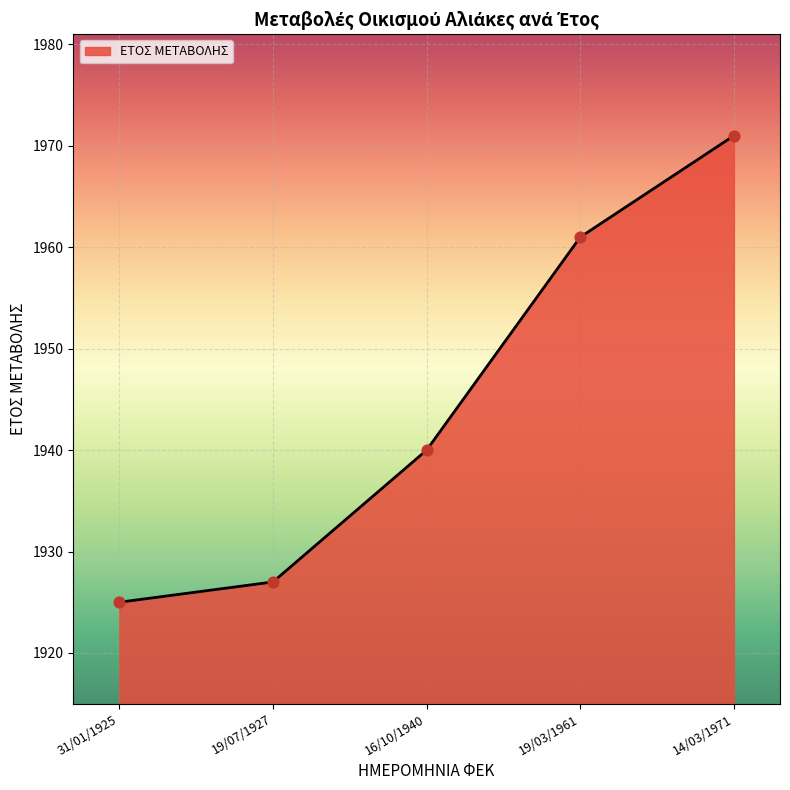

What is the ratio of the value at 31/01/1925 to the value at 16/10/1940?

1.0